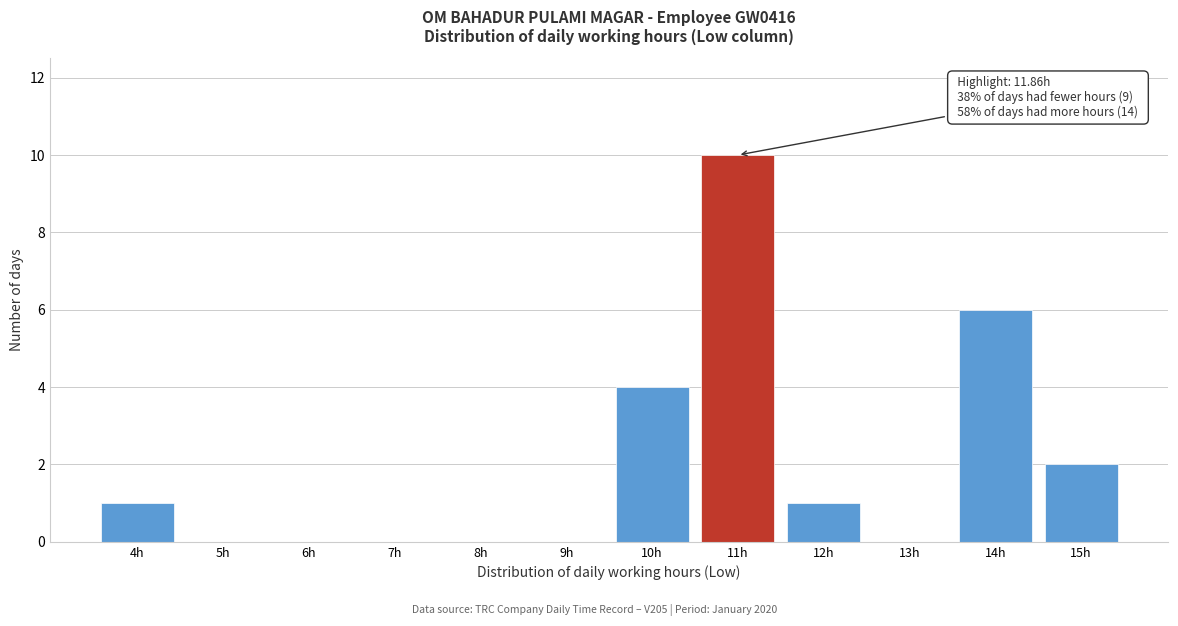

Reading left to right, list all the values displayed in this chart.

4h=1	5h=0	6h=0	7h=0	8h=0	9h=0	10h=4	11h=10	12h=1	13h=0	14h=6	15h=2